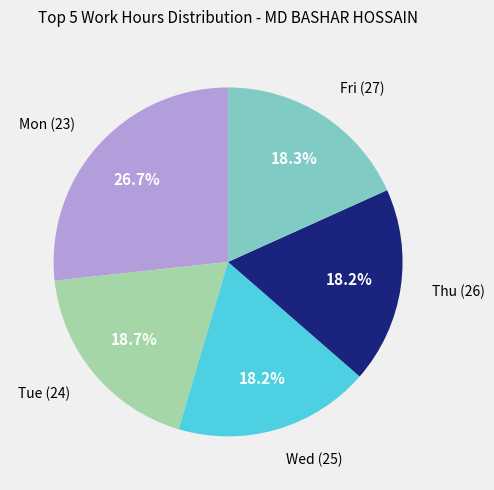

To the nearest percent, what is the average slice percentage?

20%